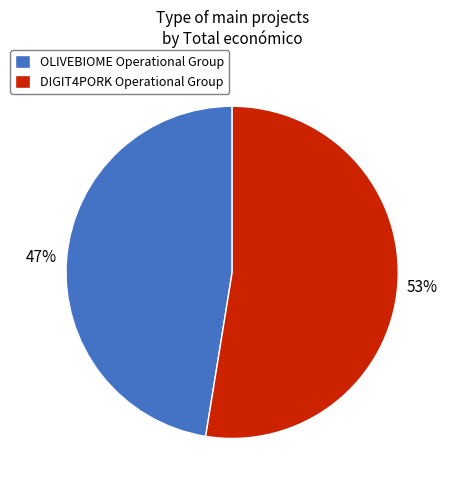

True or false: OLIVEBIOME Operational Group accounts for 47% of the total.

True